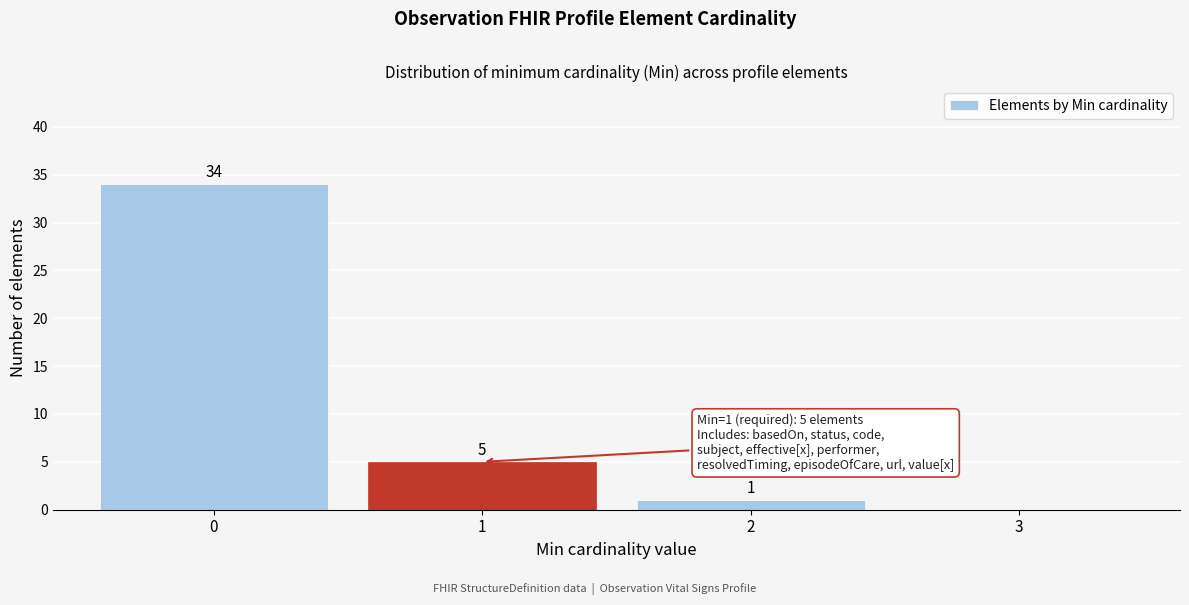

Over which range of the x-axis is the bar tallest?

-0.5 to 0.5